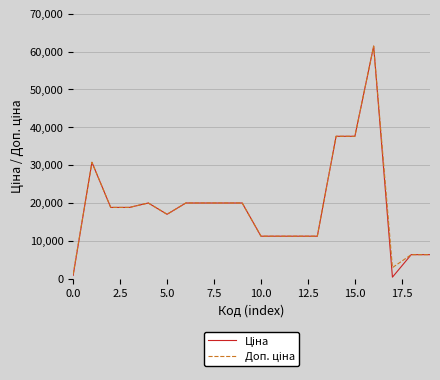

What is the maximum value shown in the chart?

61434.3